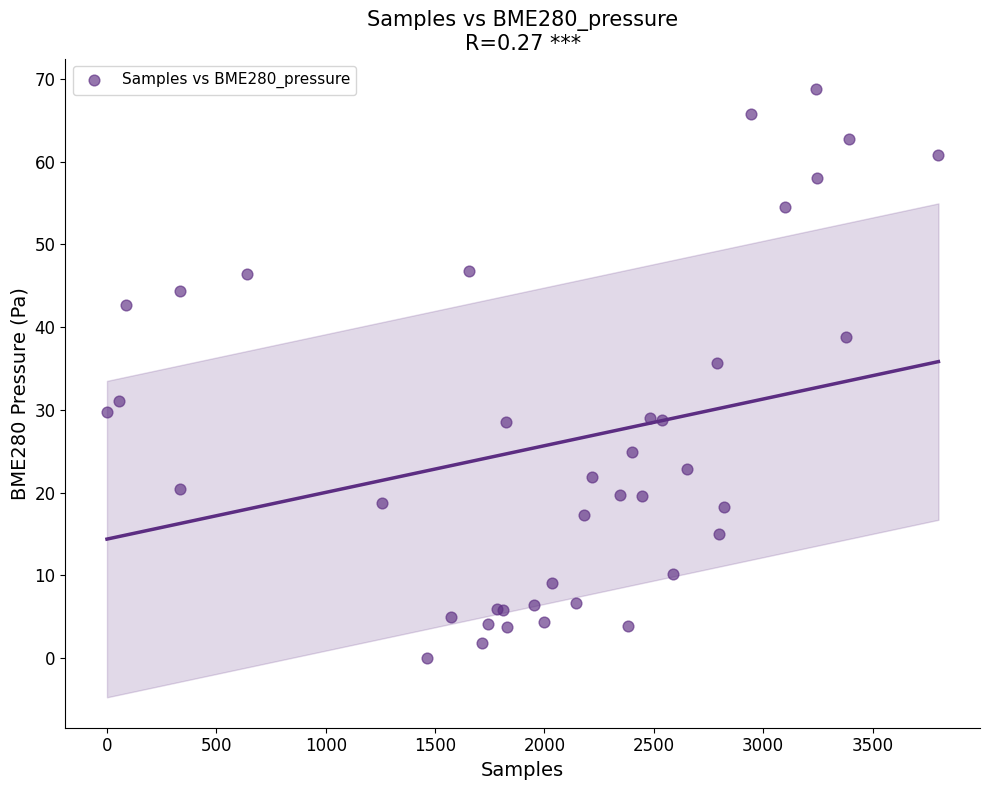

What Y value in the scatter plot is closest to 34?

35.6